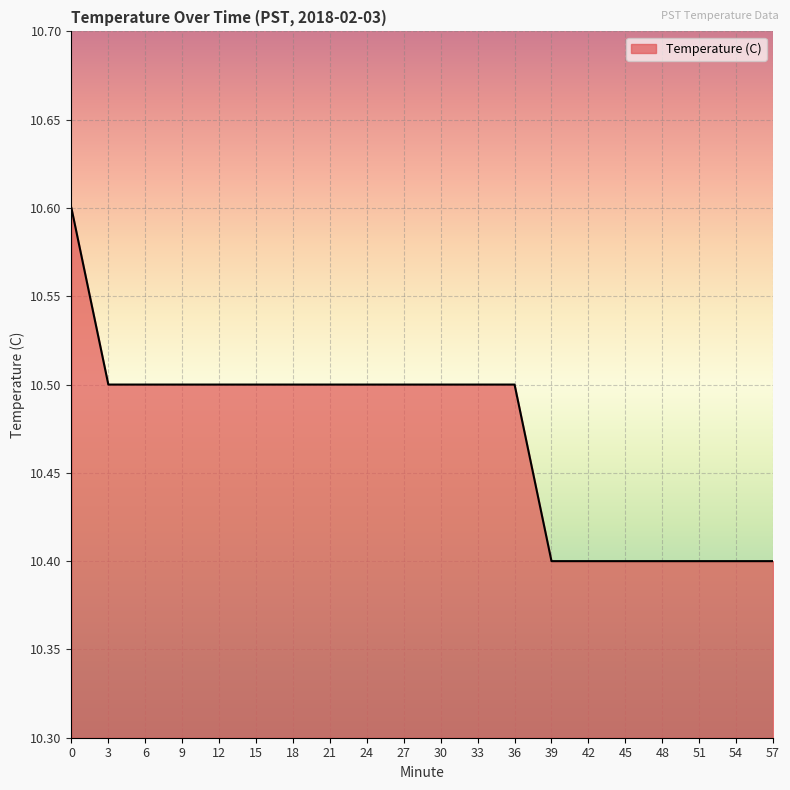

The value at 48 is 6.6. True or false?

False